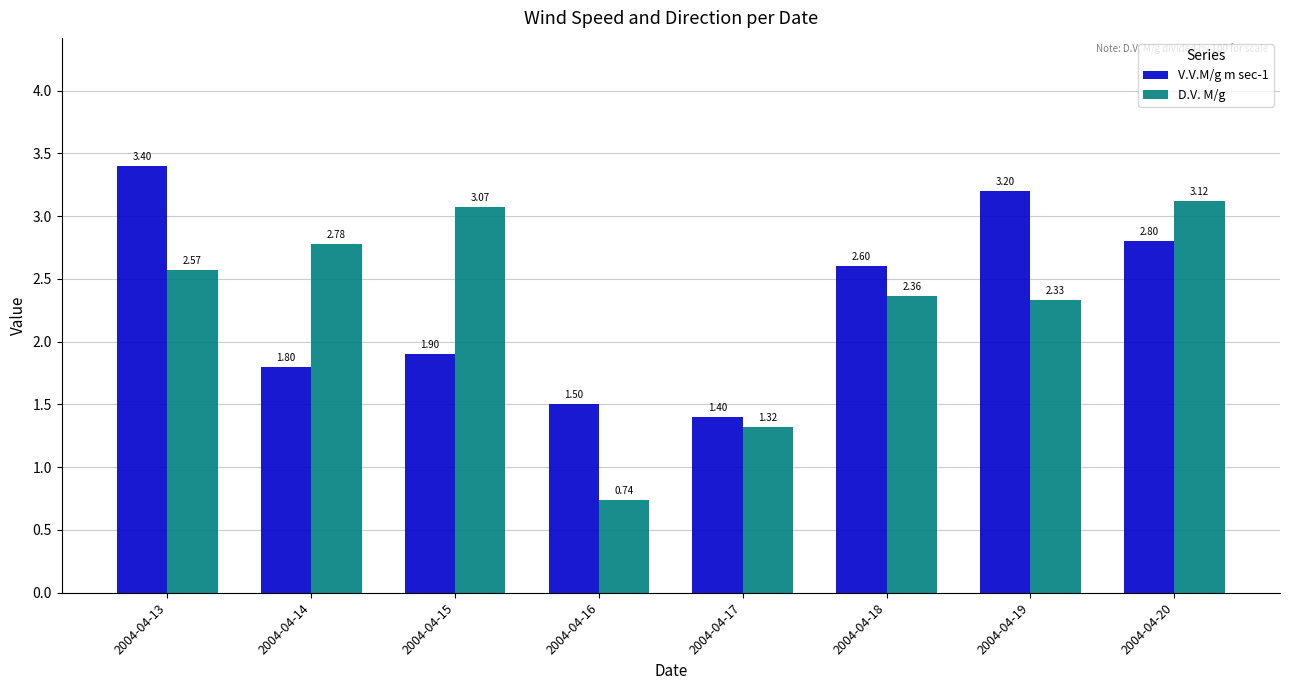

Is the value of V.V.M/g m sec-1 at 2004-04-20 greater than the value of D.V. M/g at 2004-04-17?

Yes